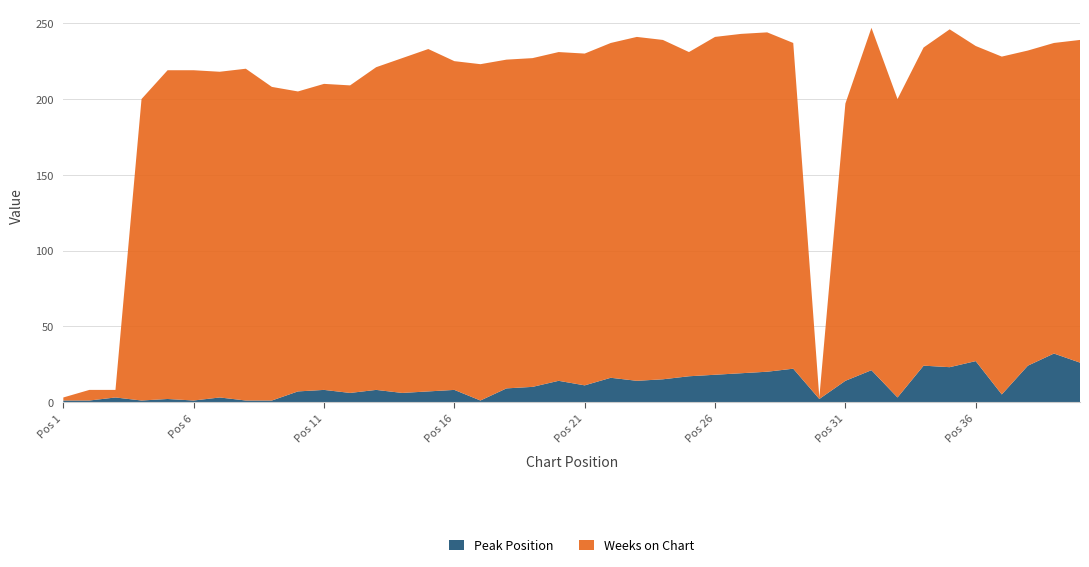

Reading right to left, transcribe all the data shown in this chart.

Peak Position: 26	32	24	5	27	23	24	3	21	14	2	22	20	19	18	17	15	14	16	11	14	10	9	1	8	7	6	8	6	8	7	1	1	3	1	2	1	3	1	1
Weeks on Chart: 213	205	208	223	208	223	210	197	226	183	1	215	224	224	223	214	224	227	221	219	217	217	217	222	217	226	221	213	203	202	198	207	219	215	218	217	199	5	7	2